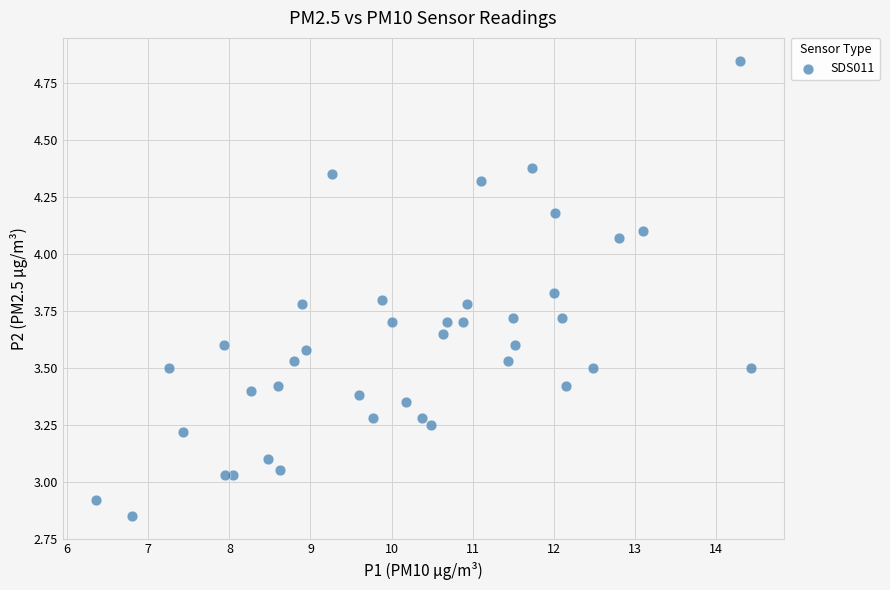

What is the range of Y values (max minus min)?

2.0